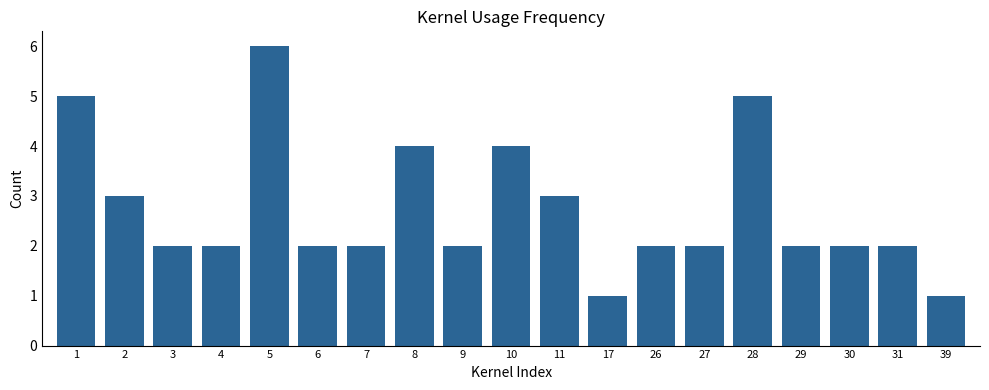

Between 27 and 1, which is larger?

1